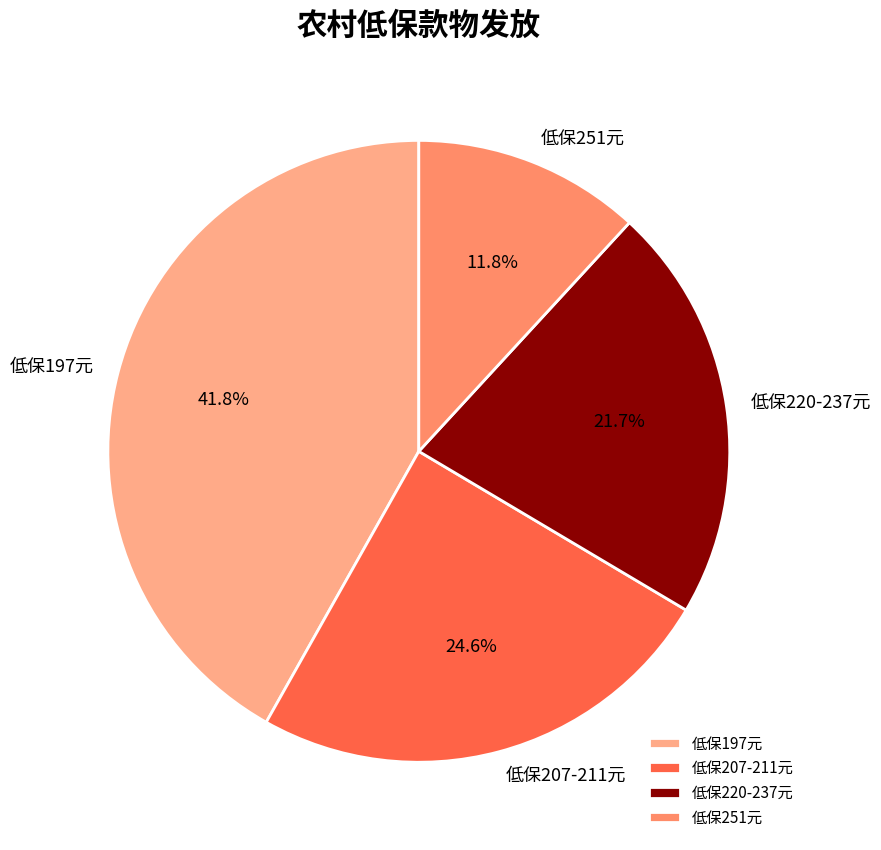

Does any single category account for the majority?

No